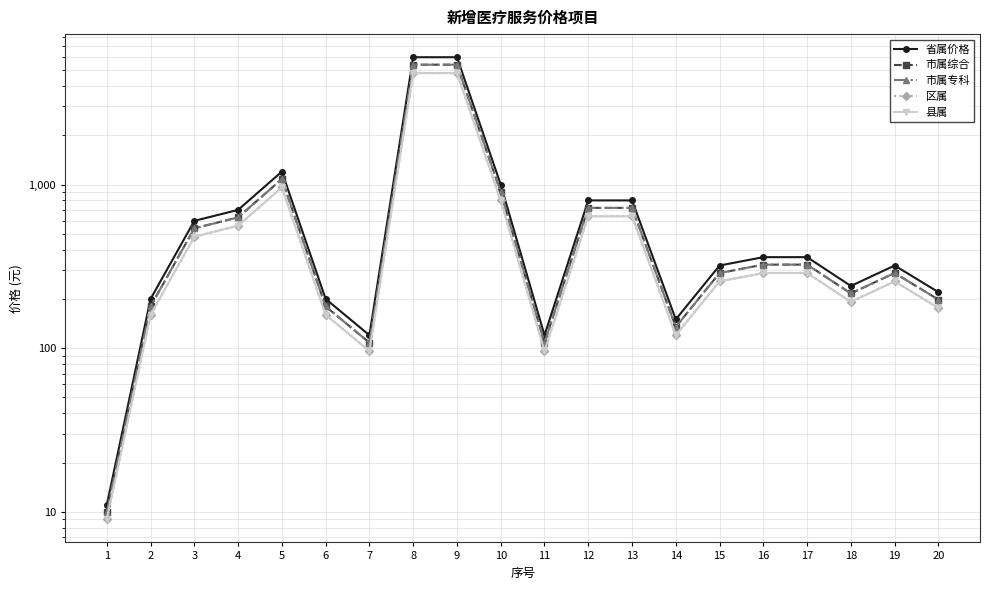

Is it true that 市属综合 equals 198 at 20?

True